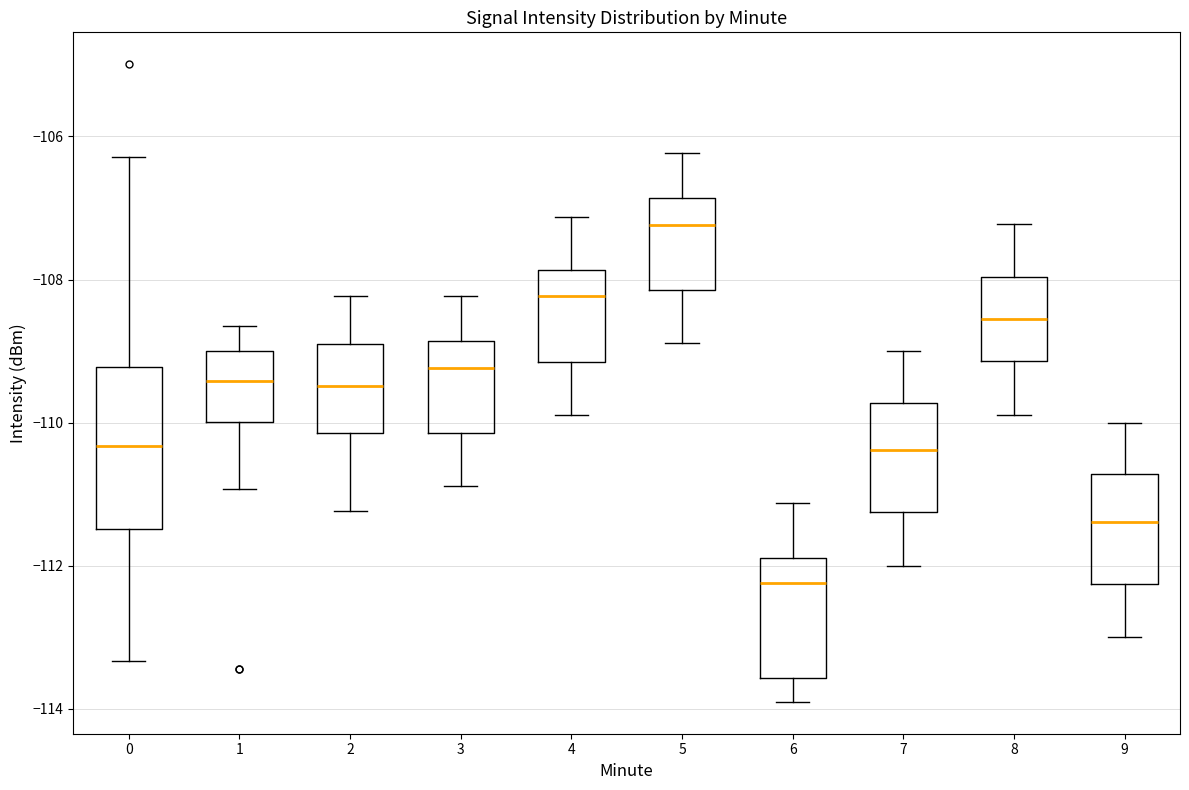

Reading left to right, read every box against the y-axis: the position of its median line, the range the box covers, and the ends of its whiskers. The values are not printed on the chart, so give them approximately, as read against the axis.

0: median -110.4, box -111.4 to -109.2, whiskers -113.4 to -106.2
1: median -109.4, box -110.0 to -109.0, whiskers -111.0 to -108.6
2: median -109.4, box -110.2 to -109.0, whiskers -111.2 to -108.2
3: median -109.2, box -110.2 to -108.8, whiskers -110.8 to -108.2
4: median -108.2, box -109.2 to -107.8, whiskers -109.8 to -107.2
5: median -107.2, box -108.2 to -106.8, whiskers -108.8 to -106.2
6: median -112.2, box -113.6 to -111.8, whiskers -114.0 to -111.2
7: median -110.4, box -111.2 to -109.8, whiskers -112.0 to -109.0
8: median -108.6, box -109.2 to -108.0, whiskers -109.8 to -107.2
9: median -111.4, box -112.2 to -110.8, whiskers -113.0 to -110.0